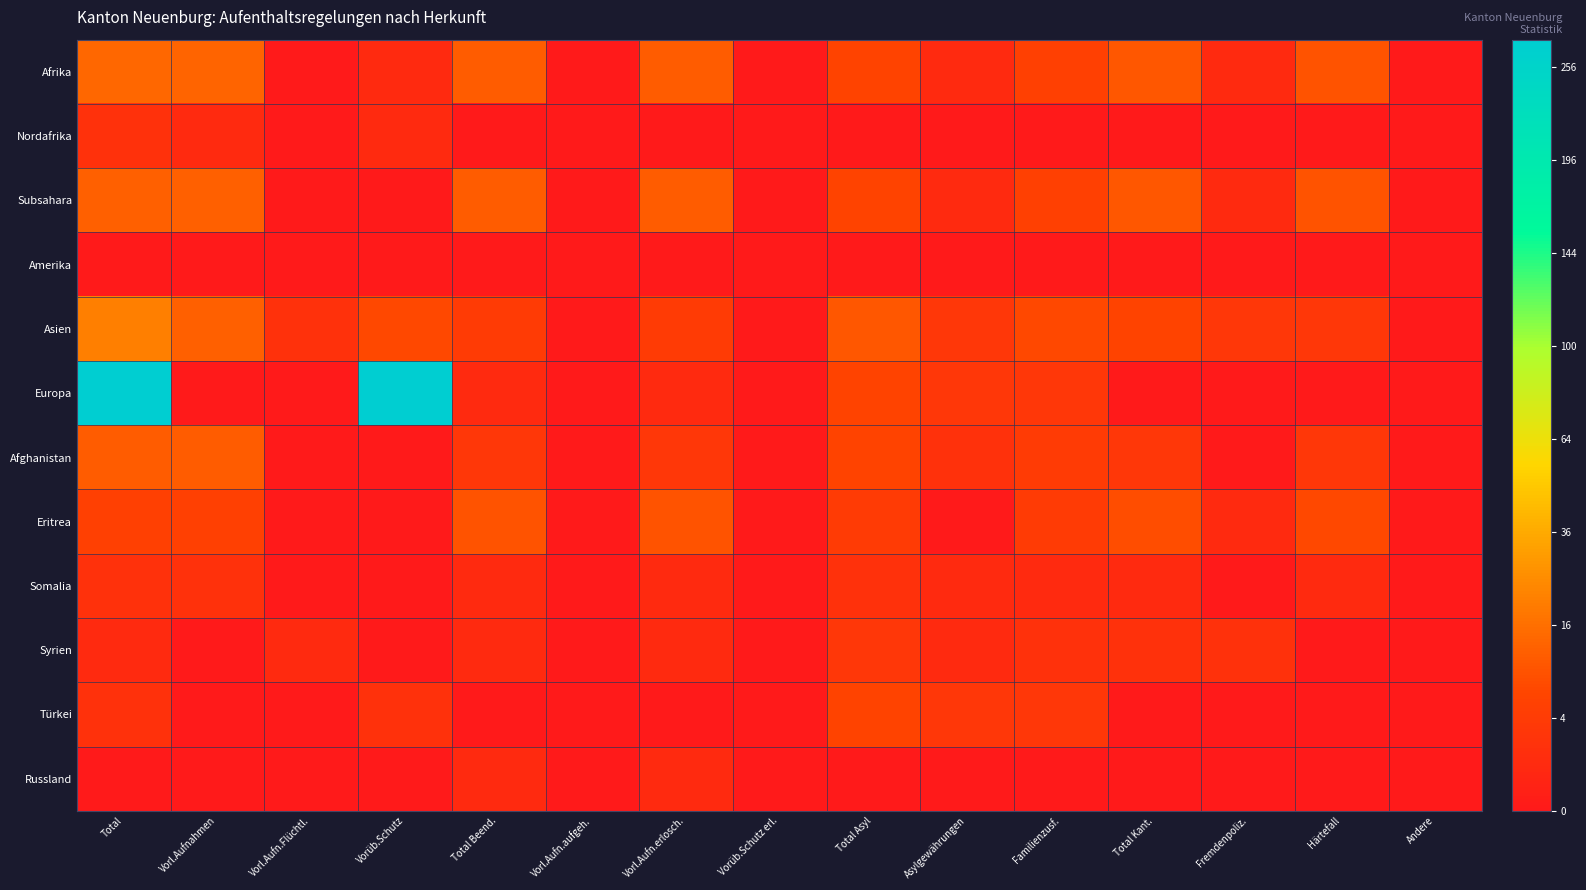

Reading left to right, list all the values displayed in this chart.

Afrika: Total=3.7	Vorl.Aufnahmen=3.6	Vorl.Aufn.Flüchtl.=0.0	Vorüb.Schutz=1.0	Total Beend.=3.3	Vorl.Aufn.aufgeh.=0.0	Vorl.Aufn.erlosch.=3.3	Vorüb.Schutz erl.=0.0	Total Asyl=2.4	Asylgewährungen=1.0	Familienzusf.=2.2	Total Kant.=3.2	Fremdenpoliz.=1.0	Härtefall=3.0	Andere=0.0
Nordafrika: Total=1.4	Vorl.Aufnahmen=1.0	Vorl.Aufn.Flüchtl.=0.0	Vorüb.Schutz=1.0	Total Beend.=0.0	Vorl.Aufn.aufgeh.=0.0	Vorl.Aufn.erlosch.=0.0	Vorüb.Schutz erl.=0.0	Total Asyl=0.0	Asylgewährungen=0.0	Familienzusf.=0.0	Total Kant.=0.0	Fremdenpoliz.=0.0	Härtefall=0.0	Andere=0.0
Subsahara: Total=3.5	Vorl.Aufnahmen=3.5	Vorl.Aufn.Flüchtl.=0.0	Vorüb.Schutz=0.0	Total Beend.=3.3	Vorl.Aufn.aufgeh.=0.0	Vorl.Aufn.erlosch.=3.3	Vorüb.Schutz erl.=0.0	Total Asyl=2.4	Asylgewährungen=1.0	Familienzusf.=2.2	Total Kant.=3.2	Fremdenpoliz.=1.0	Härtefall=3.0	Andere=0.0
Amerika: Total=0.0	Vorl.Aufnahmen=0.0	Vorl.Aufn.Flüchtl.=0.0	Vorüb.Schutz=0.0	Total Beend.=0.0	Vorl.Aufn.aufgeh.=0.0	Vorl.Aufn.erlosch.=0.0	Vorüb.Schutz erl.=0.0	Total Asyl=0.0	Asylgewährungen=0.0	Familienzusf.=0.0	Total Kant.=0.0	Fremdenpoliz.=0.0	Härtefall=0.0	Andere=0.0
Asien: Total=4.6	Vorl.Aufnahmen=3.5	Vorl.Aufn.Flüchtl.=1.4	Vorüb.Schutz=2.6	Total Beend.=2.0	Vorl.Aufn.aufgeh.=0.0	Vorl.Aufn.erlosch.=2.0	Vorüb.Schutz erl.=0.0	Total Asyl=3.2	Asylgewährungen=1.7	Familienzusf.=2.6	Total Kant.=2.4	Fremdenpoliz.=1.7	Härtefall=1.7	Andere=0.0
Europa: Total=16.6	Vorl.Aufnahmen=0.0	Vorl.Aufn.Flüchtl.=0.0	Vorüb.Schutz=16.6	Total Beend.=1.0	Vorl.Aufn.aufgeh.=0.0	Vorl.Aufn.erlosch.=1.0	Vorüb.Schutz erl.=0.0	Total Asyl=2.4	Asylgewährungen=1.7	Familienzusf.=1.7	Total Kant.=0.0	Fremdenpoliz.=0.0	Härtefall=0.0	Andere=0.0
Afghanistan: Total=3.3	Vorl.Aufnahmen=3.3	Vorl.Aufn.Flüchtl.=0.0	Vorüb.Schutz=0.0	Total Beend.=1.7	Vorl.Aufn.aufgeh.=0.0	Vorl.Aufn.erlosch.=1.7	Vorüb.Schutz erl.=0.0	Total Asyl=2.4	Asylgewährungen=1.4	Familienzusf.=2.0	Total Kant.=1.7	Fremdenpoliz.=0.0	Härtefall=1.7	Andere=0.0
Eritrea: Total=2.2	Vorl.Aufnahmen=2.2	Vorl.Aufn.Flüchtl.=0.0	Vorüb.Schutz=0.0	Total Beend.=3.0	Vorl.Aufn.aufgeh.=0.0	Vorl.Aufn.erlosch.=3.0	Vorüb.Schutz erl.=0.0	Total Asyl=2.0	Asylgewährungen=0.0	Familienzusf.=2.0	Total Kant.=2.8	Fremdenpoliz.=1.0	Härtefall=2.6	Andere=0.0
Somalia: Total=1.4	Vorl.Aufnahmen=1.4	Vorl.Aufn.Flüchtl.=0.0	Vorüb.Schutz=0.0	Total Beend.=1.0	Vorl.Aufn.aufgeh.=0.0	Vorl.Aufn.erlosch.=1.0	Vorüb.Schutz erl.=0.0	Total Asyl=1.4	Asylgewährungen=1.0	Familienzusf.=1.0	Total Kant.=1.0	Fremdenpoliz.=0.0	Härtefall=1.0	Andere=0.0
Syrien: Total=1.0	Vorl.Aufnahmen=0.0	Vorl.Aufn.Flüchtl.=1.0	Vorüb.Schutz=0.0	Total Beend.=1.0	Vorl.Aufn.aufgeh.=0.0	Vorl.Aufn.erlosch.=1.0	Vorüb.Schutz erl.=0.0	Total Asyl=1.7	Asylgewährungen=1.0	Familienzusf.=1.4	Total Kant.=1.4	Fremdenpoliz.=1.4	Härtefall=0.0	Andere=0.0
Türkei: Total=1.4	Vorl.Aufnahmen=0.0	Vorl.Aufn.Flüchtl.=0.0	Vorüb.Schutz=1.4	Total Beend.=0.0	Vorl.Aufn.aufgeh.=0.0	Vorl.Aufn.erlosch.=0.0	Vorüb.Schutz erl.=0.0	Total Asyl=2.4	Asylgewährungen=1.7	Familienzusf.=1.7	Total Kant.=0.0	Fremdenpoliz.=0.0	Härtefall=0.0	Andere=0.0
Russland: Total=0.0	Vorl.Aufnahmen=0.0	Vorl.Aufn.Flüchtl.=0.0	Vorüb.Schutz=0.0	Total Beend.=1.0	Vorl.Aufn.aufgeh.=0.0	Vorl.Aufn.erlosch.=1.0	Vorüb.Schutz erl.=0.0	Total Asyl=0.0	Asylgewährungen=0.0	Familienzusf.=0.0	Total Kant.=0.0	Fremdenpoliz.=0.0	Härtefall=0.0	Andere=0.0